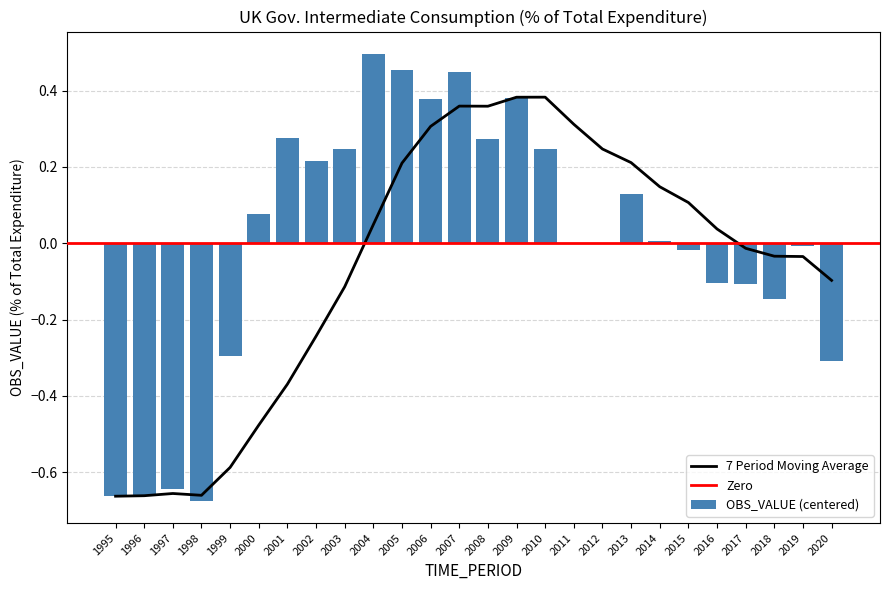

Which category has the lowest value across all series?

1998